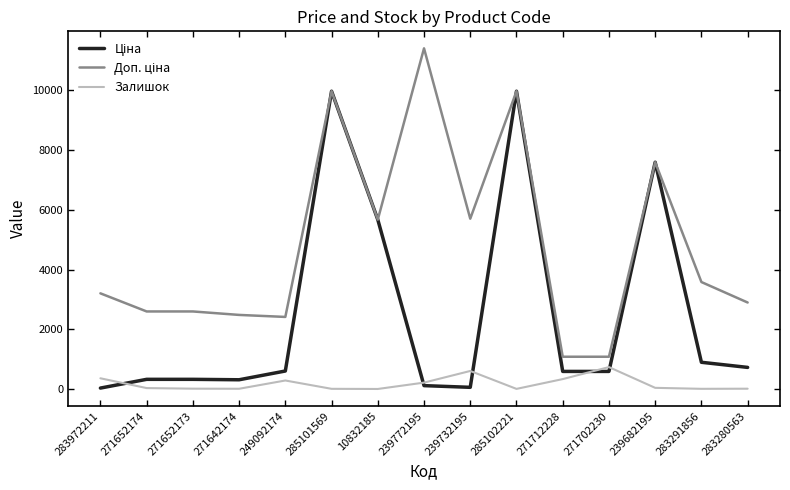

What is the greatest value displayed?

11410.0